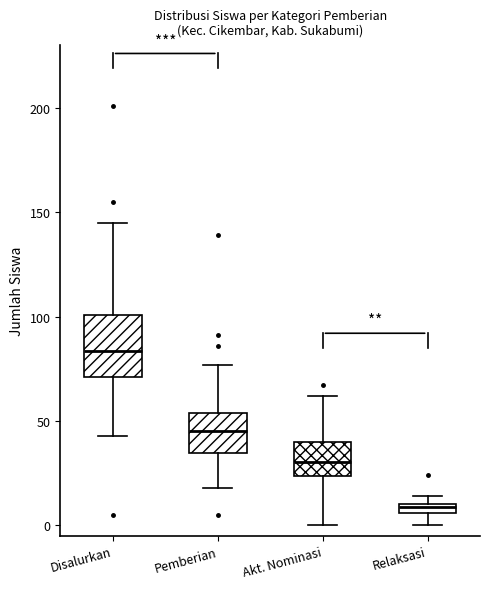

Which box has the highest median line?

Disalurkan